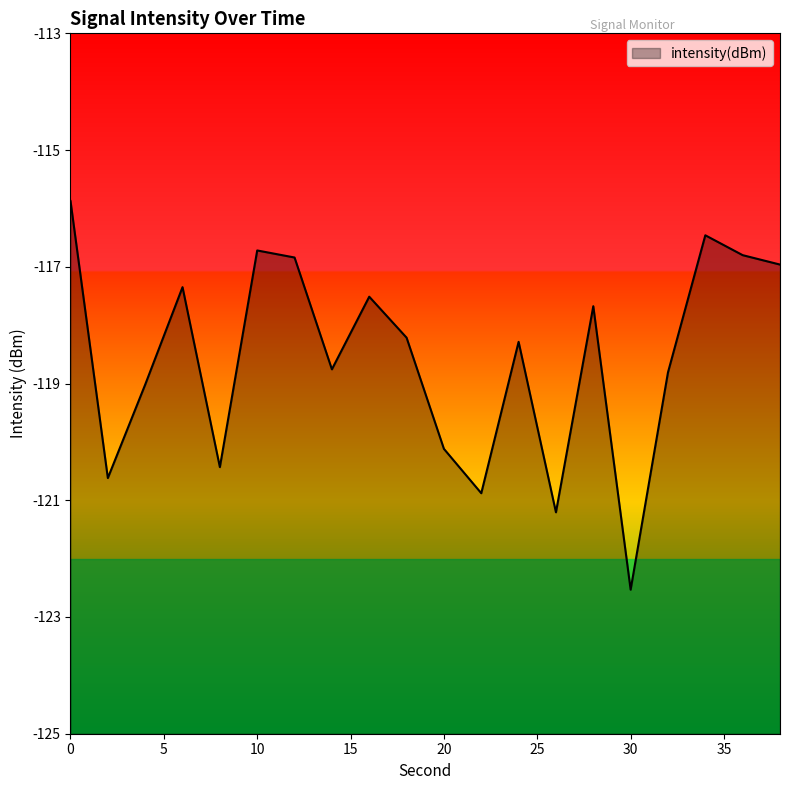

How many series are shown in this chart?

1